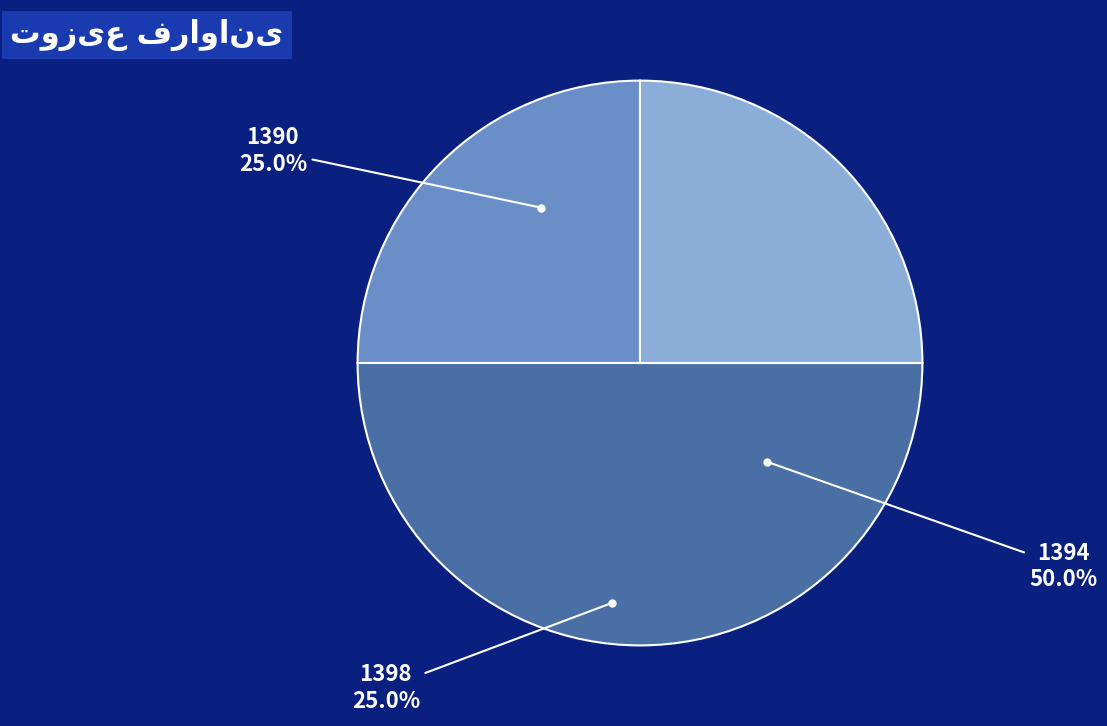

Does any single category account for the majority?

No